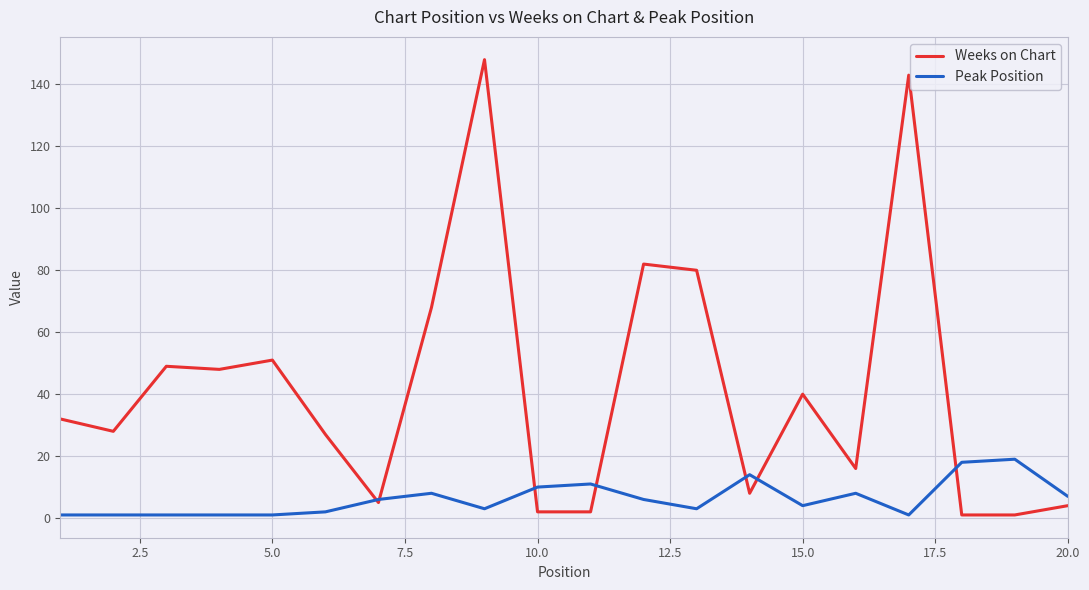

True or false: Weeks on Chart and Peak Position cross at least once.

True